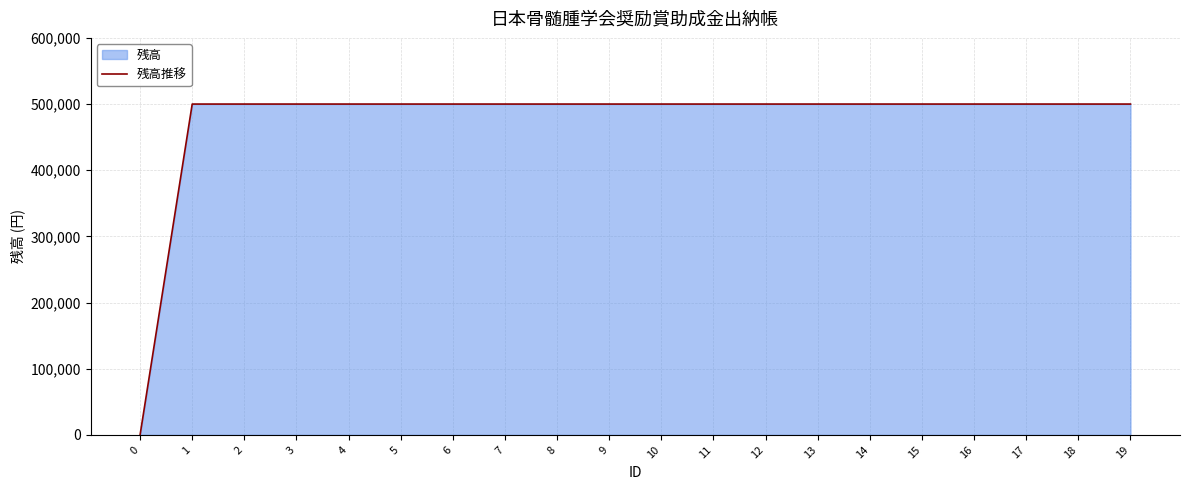

What is the average value?

475000